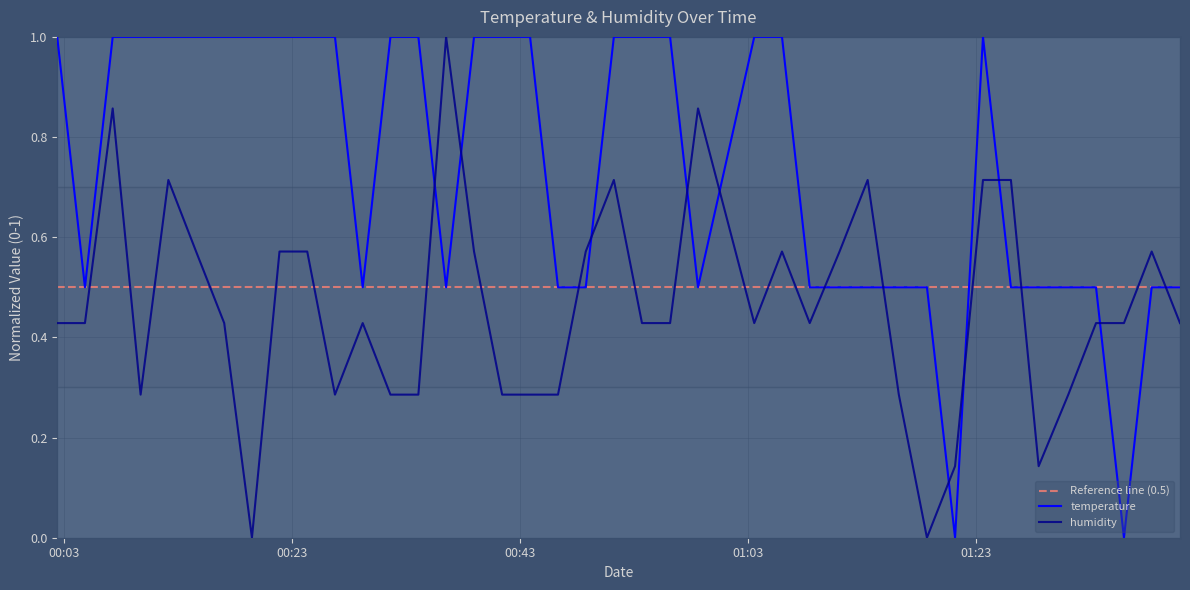

How many interior local valleys does the humidity series have?

7